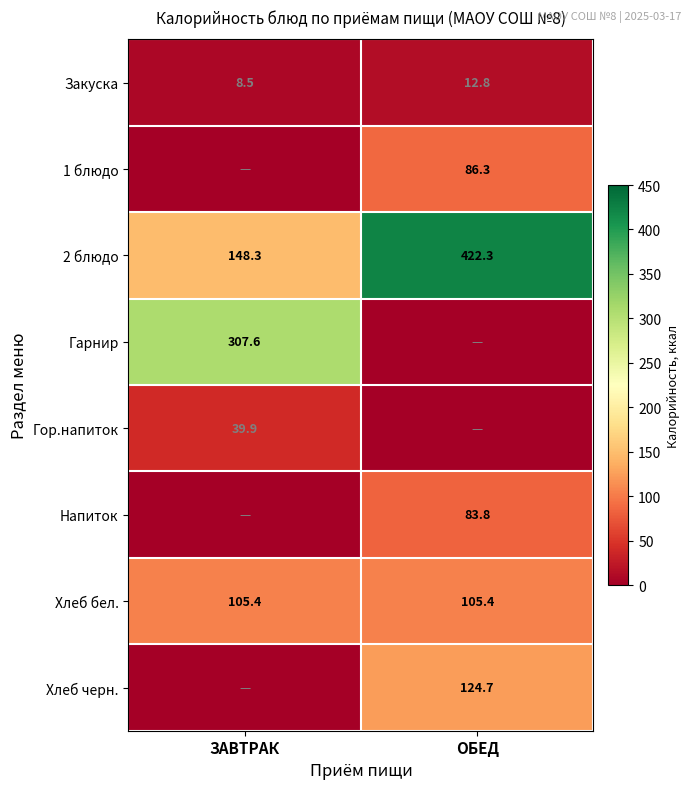

True or false: Напиток has a value of 83.8 at ОБЕД.

True